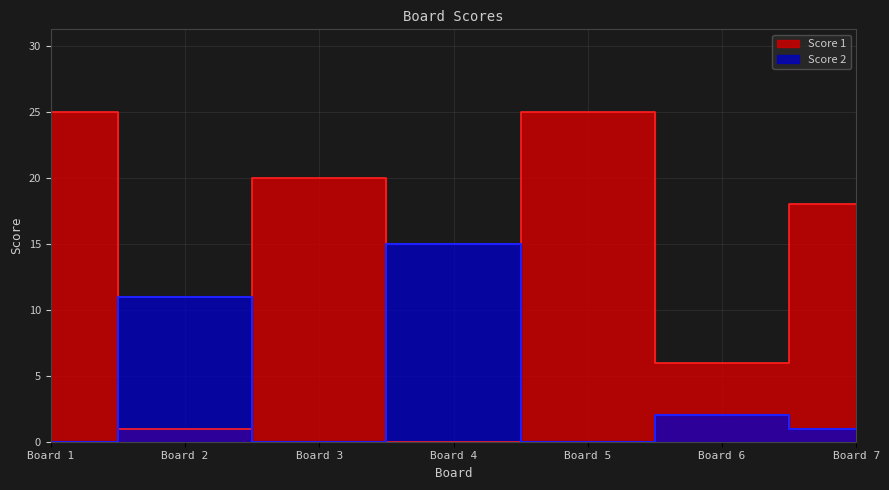

Which series ends up on top after the final intersection of Score 2 and Score 1?

Score 1